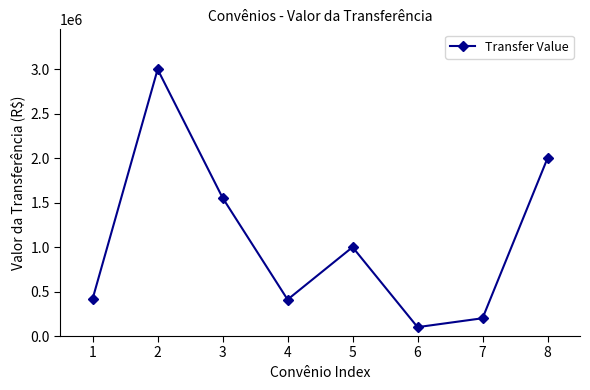

True or false: the data has more than 0 interior local peaks.

True